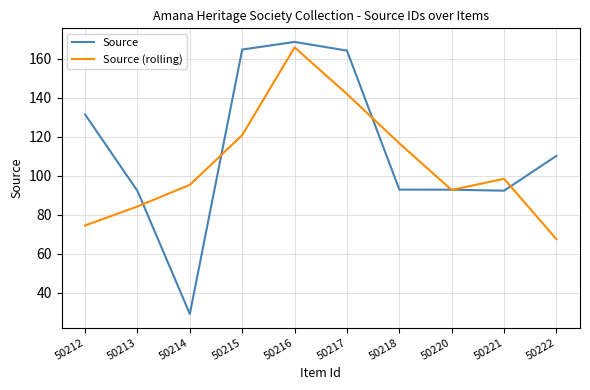

How many interior local peaks does the Source (rolling) series have?

2